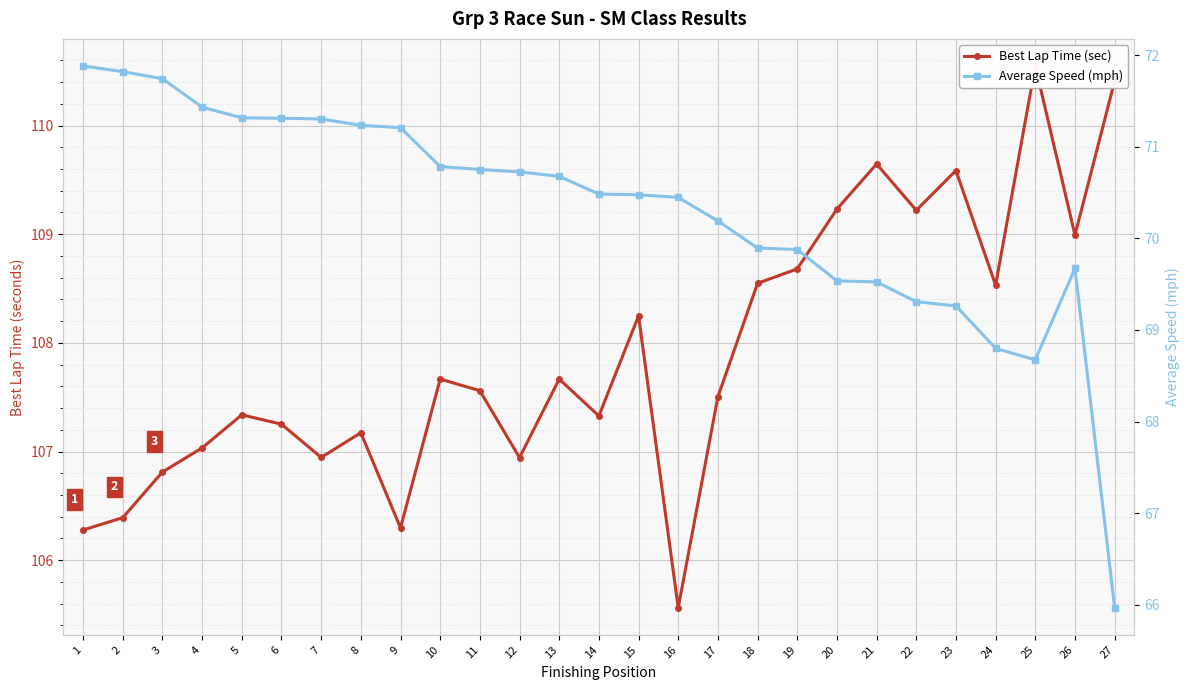

Which has a higher value, 17 or 4?

17